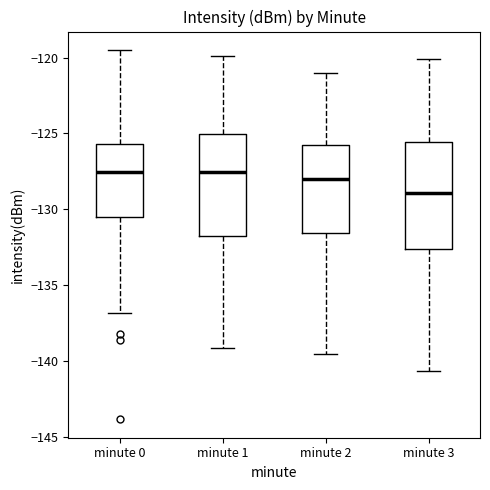

Where does the lower whisker of the box for minute 3 end on the y-axis? The values are not printed on the chart, so give them approximately, as read against the axis.

-140.5